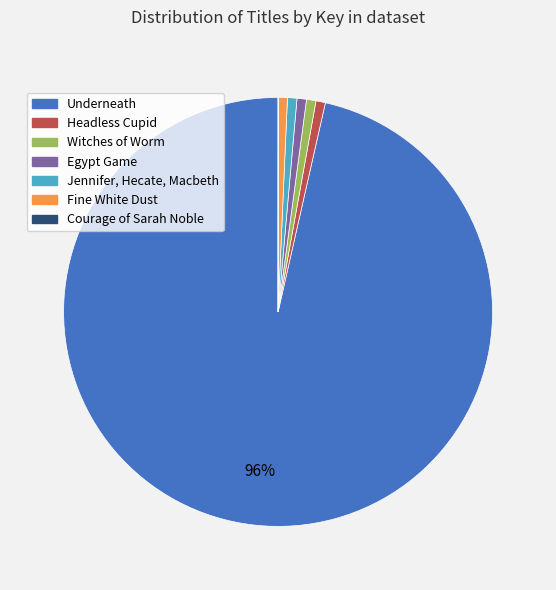

Which category has the biggest portion of the pie?

Underneath